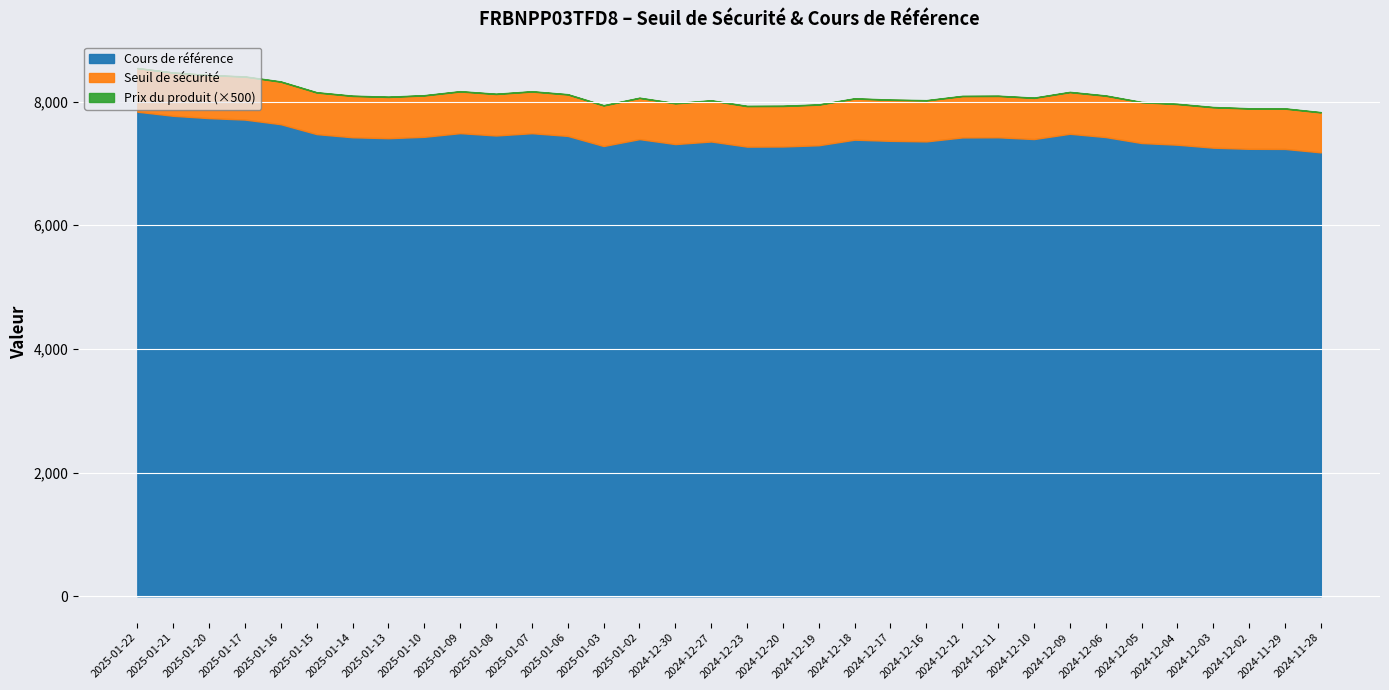

The Prix du produit series shows 0.0 at 2024-11-29. True or false?

True